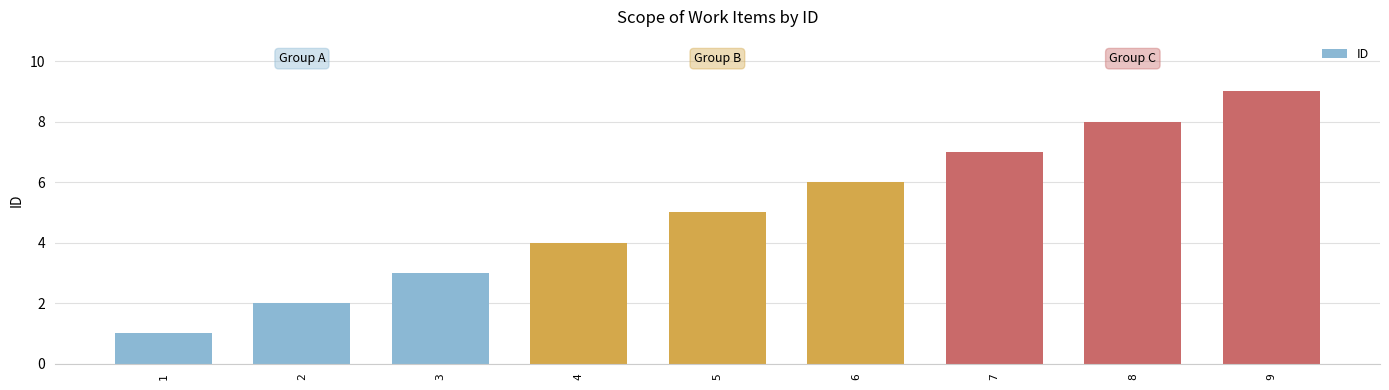

The value at 4 is 2. True or false?

False